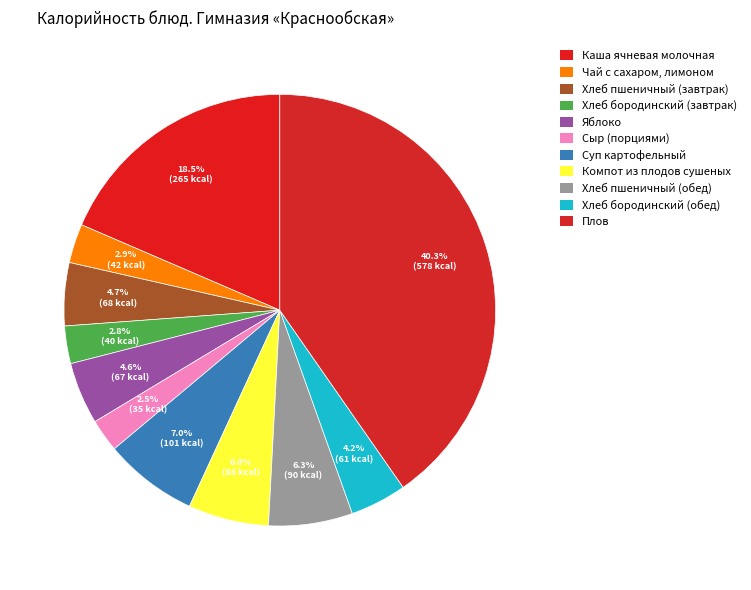

To the nearest percent, what is the difference between the largest and smallest slice percentages?

38%